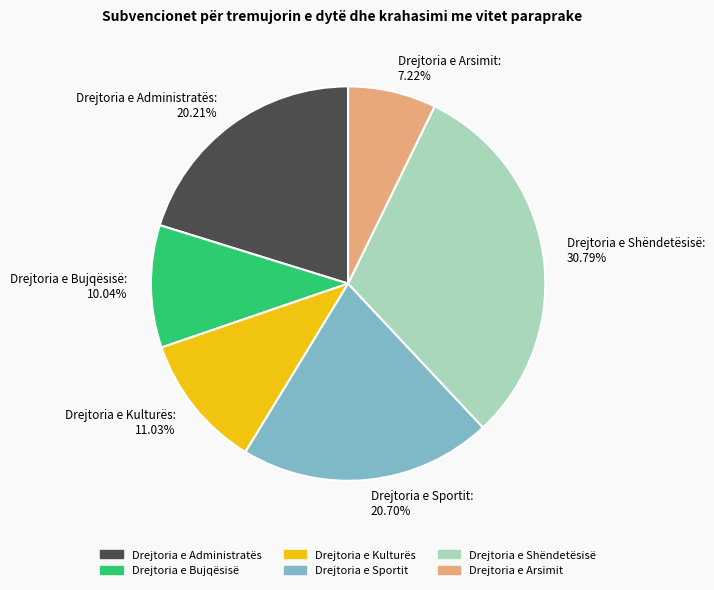

To the nearest percent, what is the combined percentage of Drejtoria e Sportit and Drejtoria e Shëndetësisë?

51%